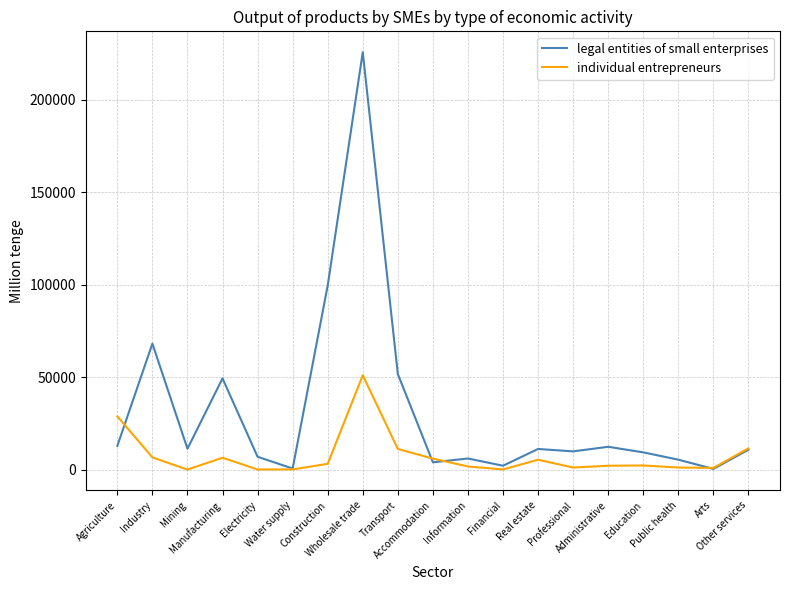

Which series has the largest total across all categories?

legal entities of small enterprises